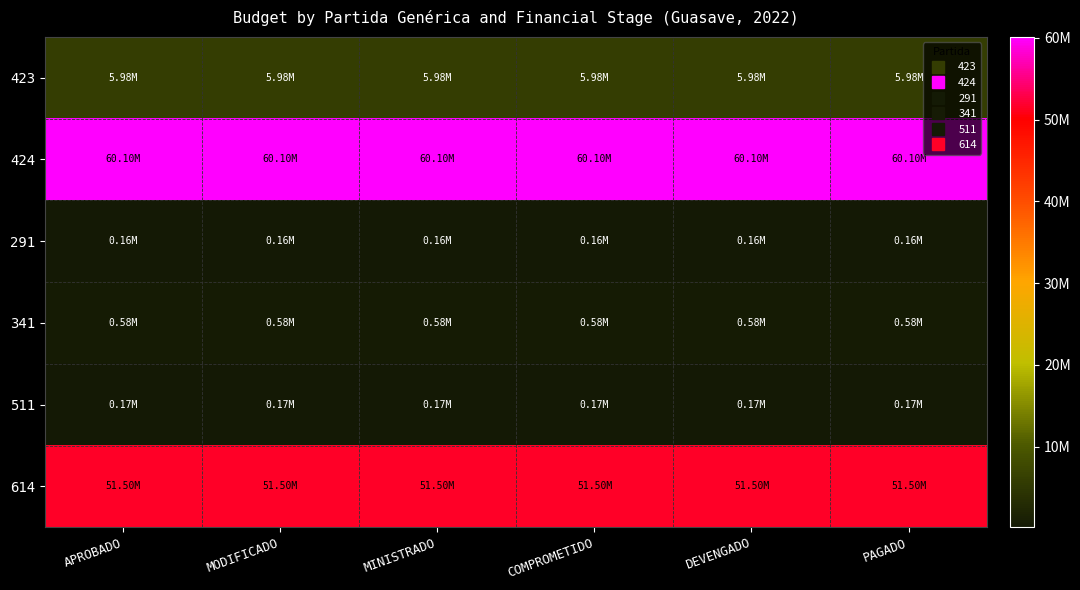

Which has a higher value, APROBADO or PAGADO?

APROBADO